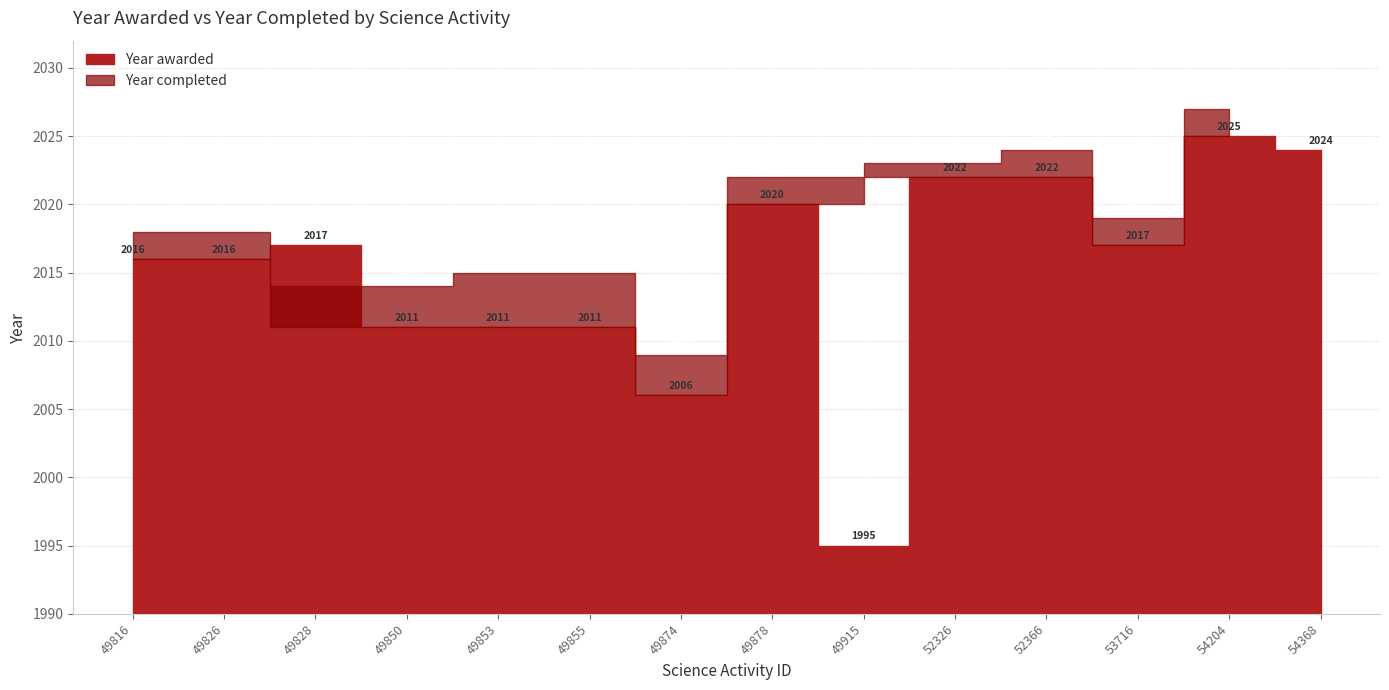

True or false: Year completed has a value of 2015 at 49853.

True